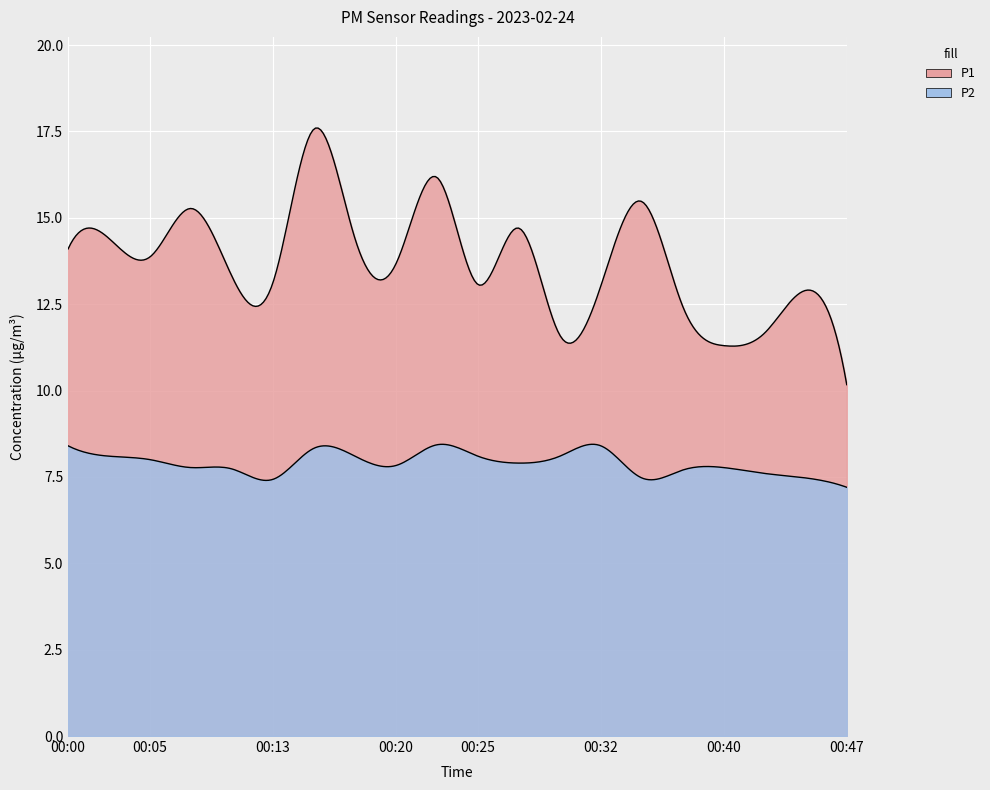

Reading right to left, what are all the values shown in this chart?

P1: 00:47=10.2	00:45=12.9	00:42=11.7	00:40=11.3	00:37=12.4	00:35=15.5	00:32=13.0	00:30=11.6	00:27=14.7	00:25=13.1	00:22=16.2	00:20=13.7	00:18=14.4	00:15=17.6	00:13=13.1	00:10=13.3	00:08=15.3	00:05=13.9	00:02=14.4	00:00=14.1
P2: 00:47=7.2	00:45=7.5	00:42=7.6	00:40=7.8	00:37=7.7	00:35=7.5	00:32=8.4	00:30=8.1	00:27=7.9	00:25=8.1	00:22=8.4	00:20=7.8	00:18=8.1	00:15=8.3	00:13=7.4	00:10=7.7	00:08=7.8	00:05=8.0	00:02=8.1	00:00=8.4